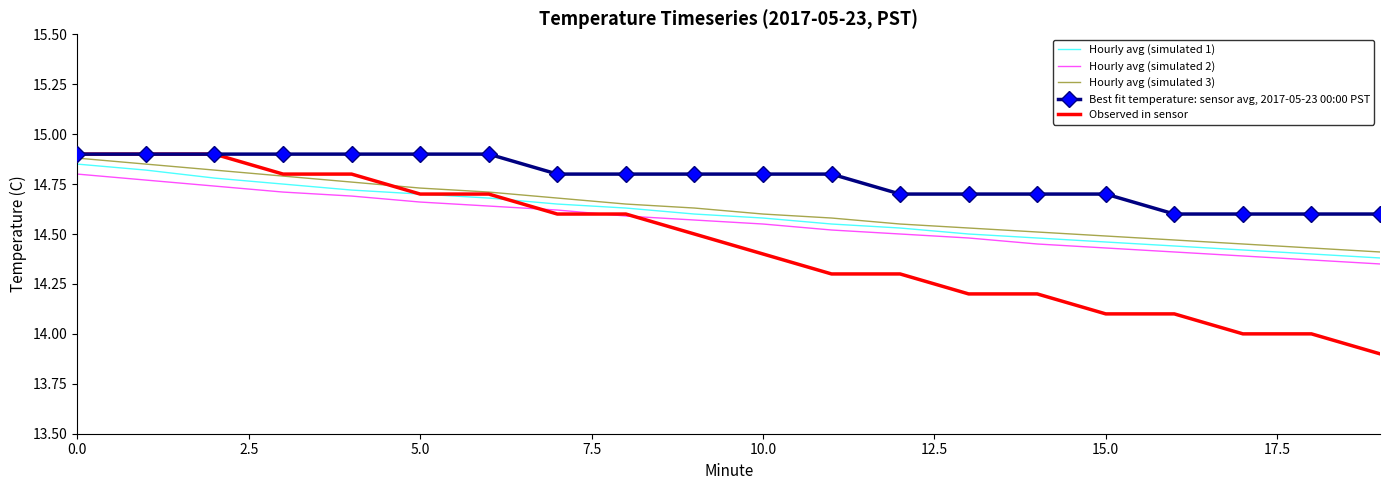

Which series has the largest total across all categories?

Best fit temperature: sensor avg, 2017-05-23 00:00 PST